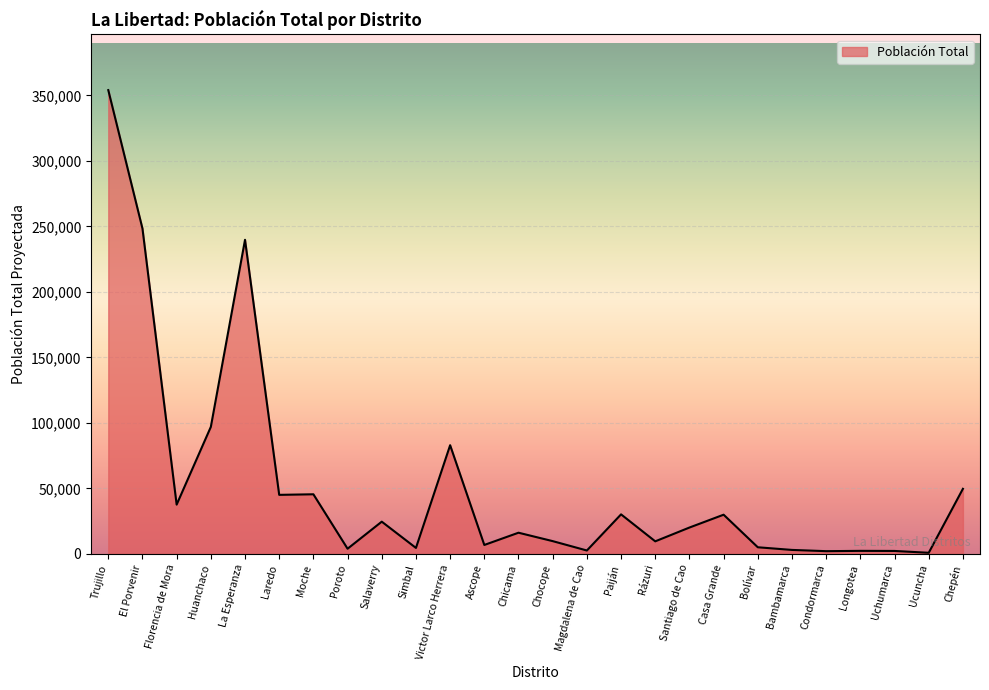

What is the approximate value at Magdalena de Cao, to the nearest 100?

2600